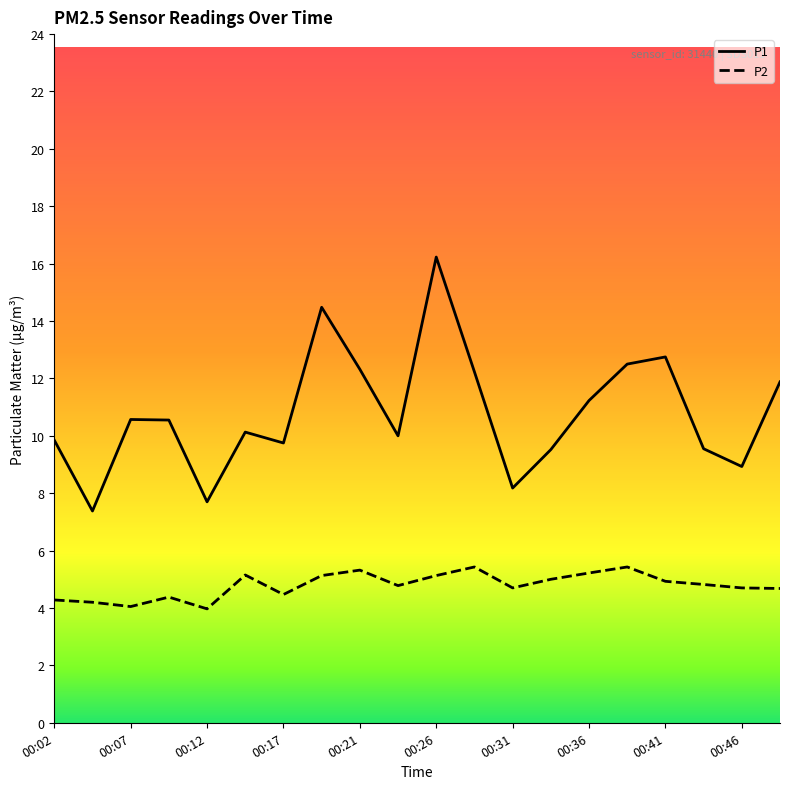

What is the difference between the maximum and minimum values in the P2 series?

1.5